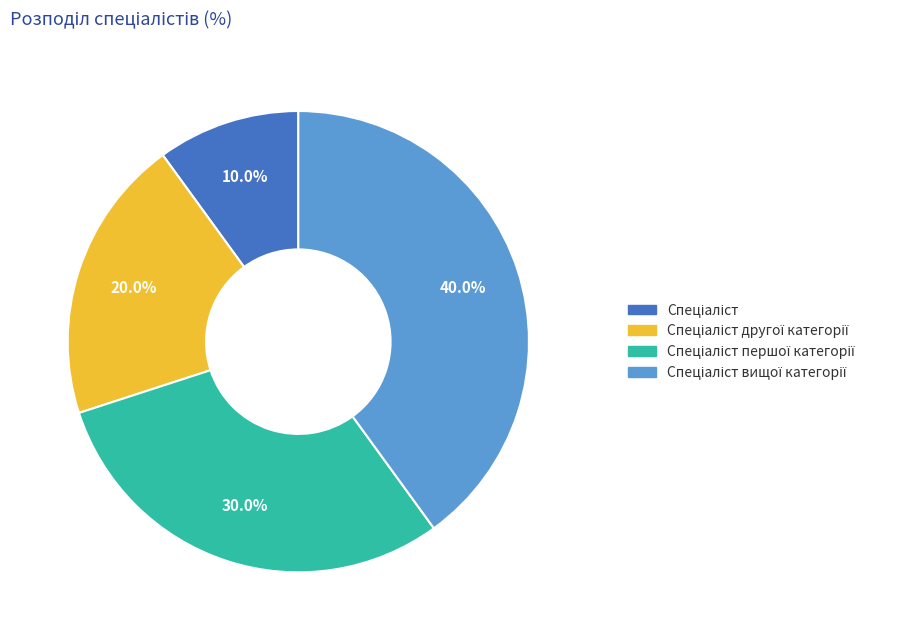

Does any single category account for the majority?

No